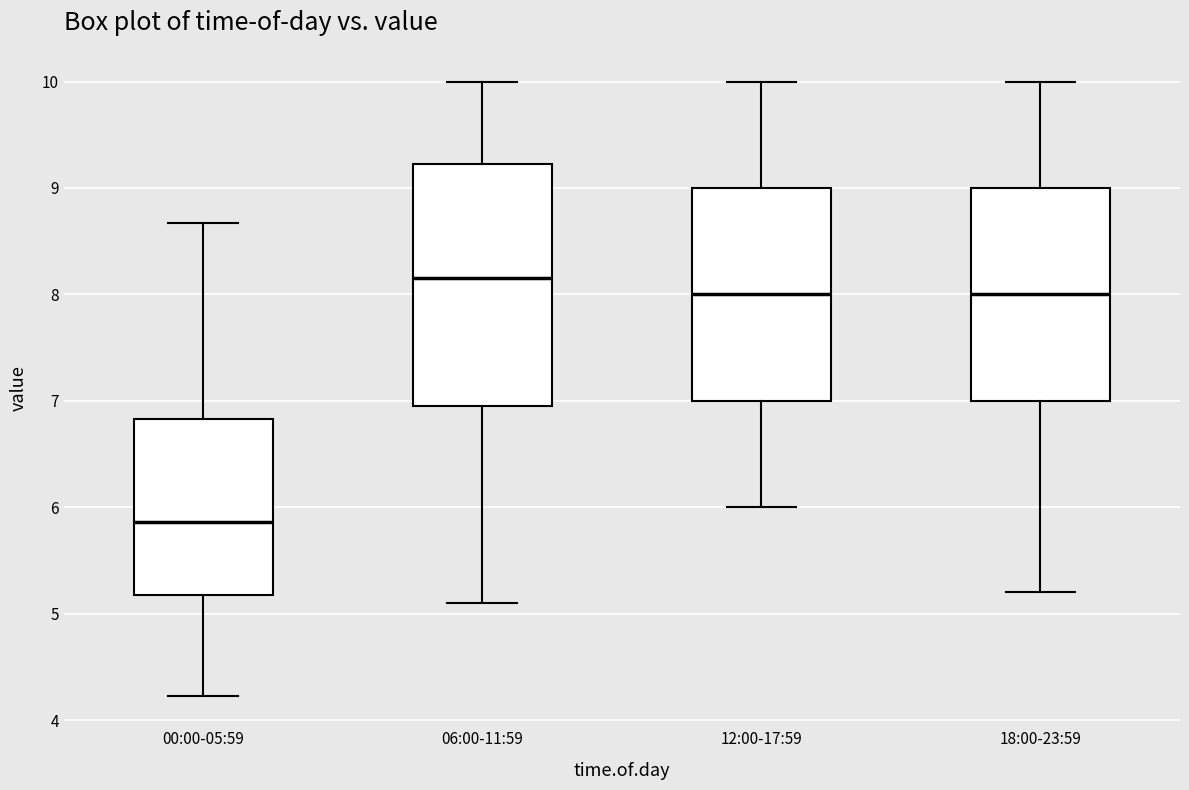

Reading left to right, read every box against the y-axis: the position of its median line, the range the box covers, and the ends of its whiskers. The values are not printed on the chart, so give them approximately, as read against the axis.

00:00-05:59: median 5.9, box 5.2 to 6.8, whiskers 4.2 to 8.7
06:00-11:59: median 8.2, box 7.0 to 9.2, whiskers 5.1 to 10.0
12:00-17:59: median 8.0, box 7.0 to 9.0, whiskers 6.0 to 10.0
18:00-23:59: median 8.0, box 7.0 to 9.0, whiskers 5.2 to 10.0